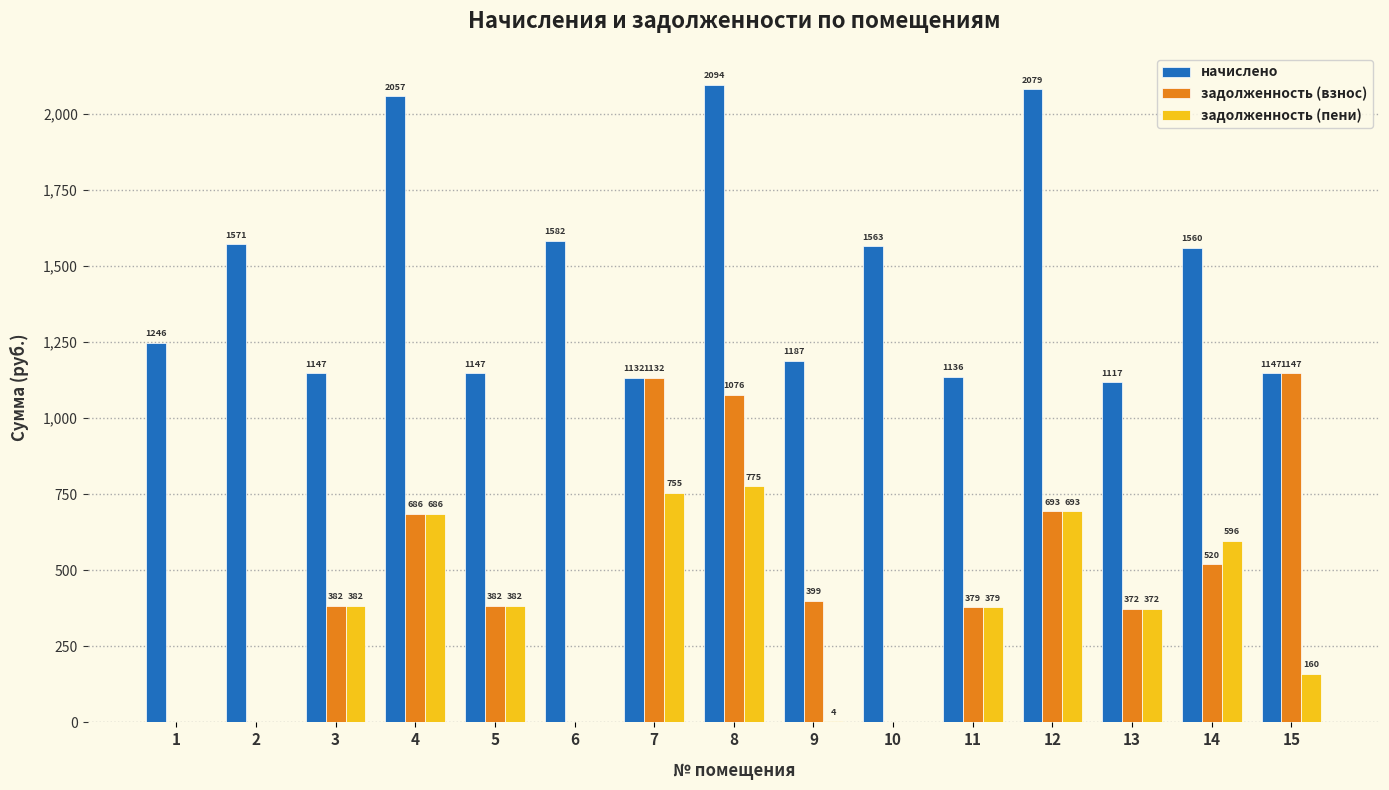

The задолженность (взнос) series shows 399.3 at 9. True or false?

True